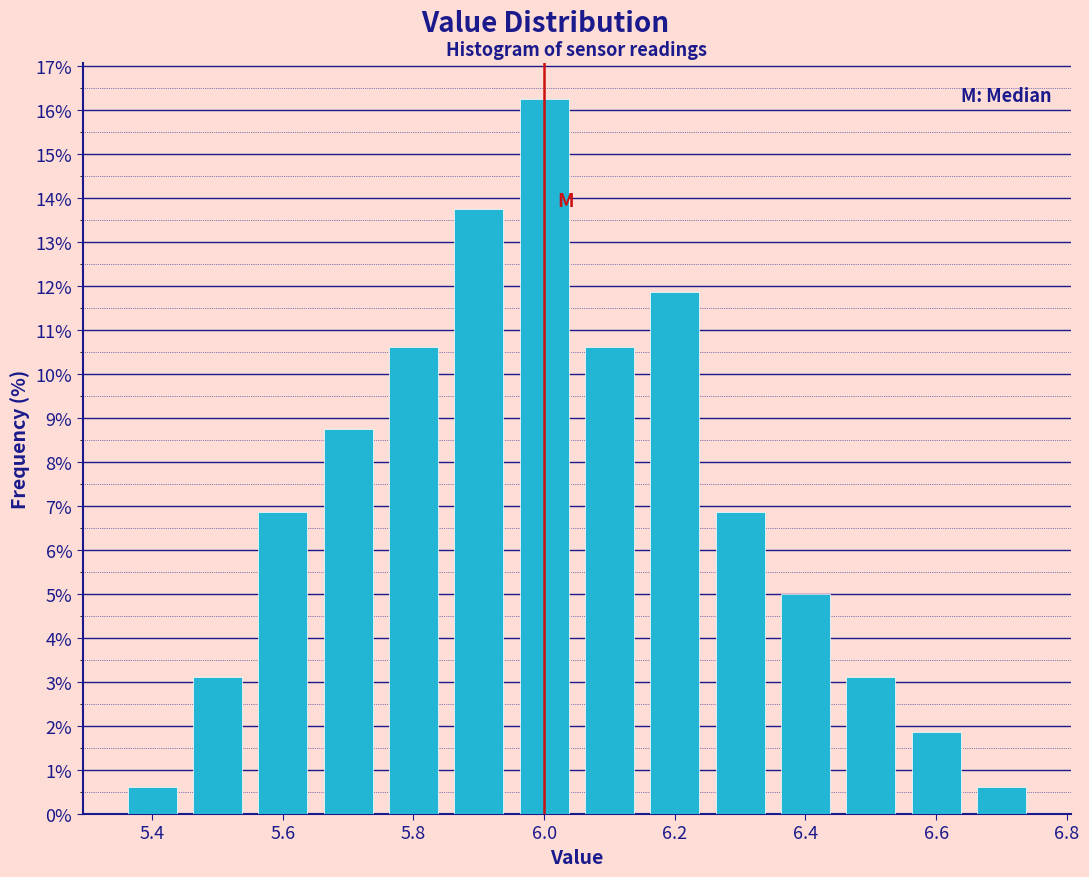

Reading left to right, list every bar in this chart as the range it spans on the x-axis followed by its height. Neither the bar edges nor the heights are printed on the chart, so give them approximately, as read against the axes.

5.35 to 5.45: 0.6
5.45 to 5.55: 3.1
5.55 to 5.65: 6.9
5.65 to 5.75: 8.8
5.75 to 5.85: 10.6
5.85 to 5.95: 13.8
5.95 to 6.05: 16.3
6.05 to 6.15: 10.6
6.15 to 6.25: 11.9
6.25 to 6.35: 6.9
6.35 to 6.45: 5.0
6.45 to 6.55: 3.1
6.55 to 6.65: 1.9
6.65 to 6.75: 0.6